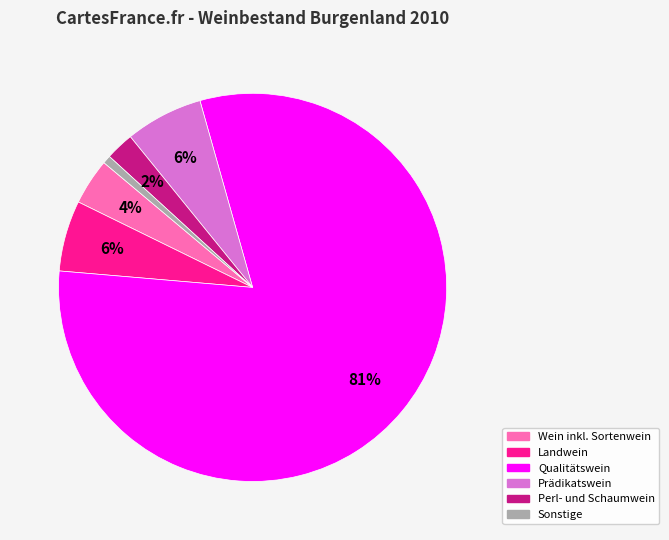

True or false: Qualitätswein accounts for 72% of the total.

False